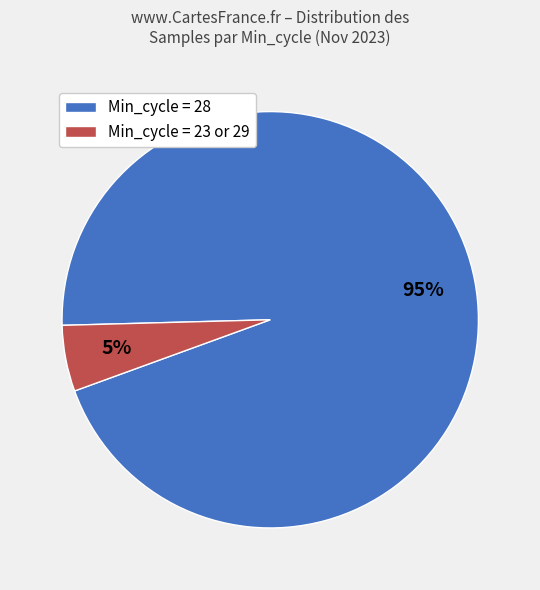

How many segments does this pie chart have?

2